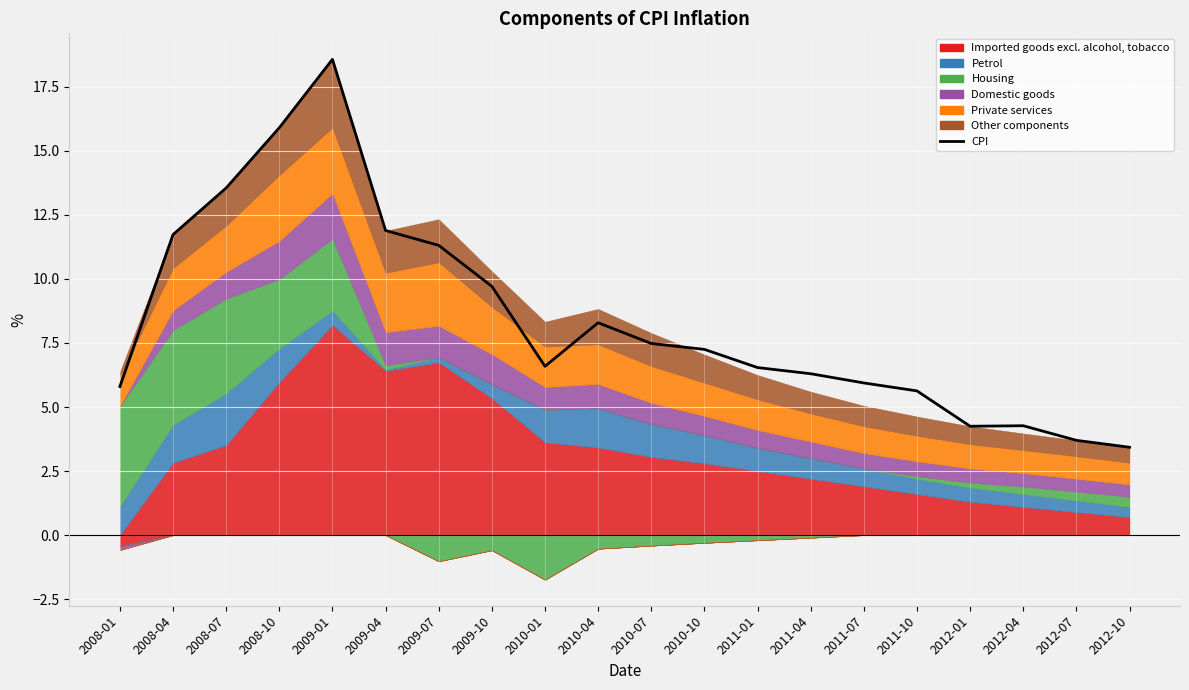

Where is the first local maximum?

2009-01